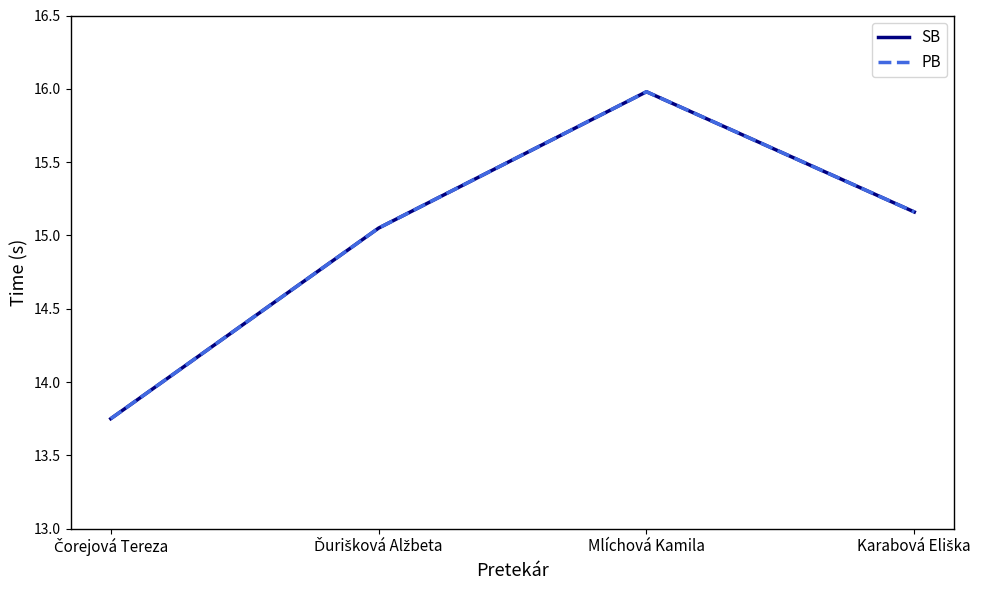

What position from the left is Ďurišková Alžbeta?

2